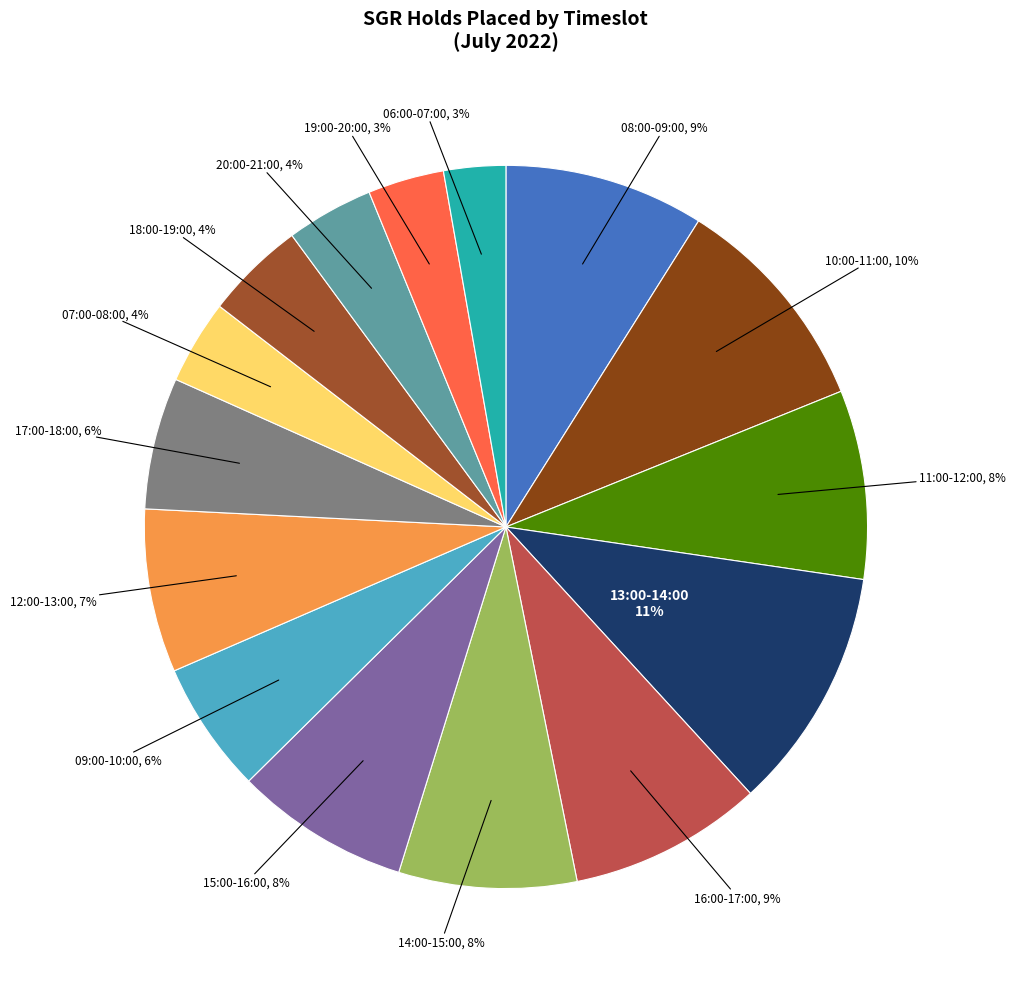

Is there a majority slice in this chart?

No